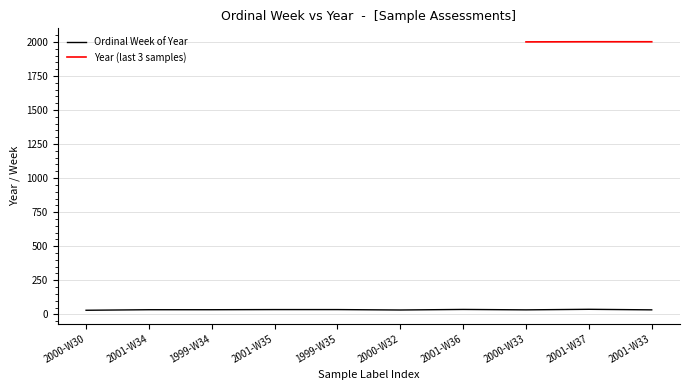

What is the label of the 2nd point from the right?

2001-W37